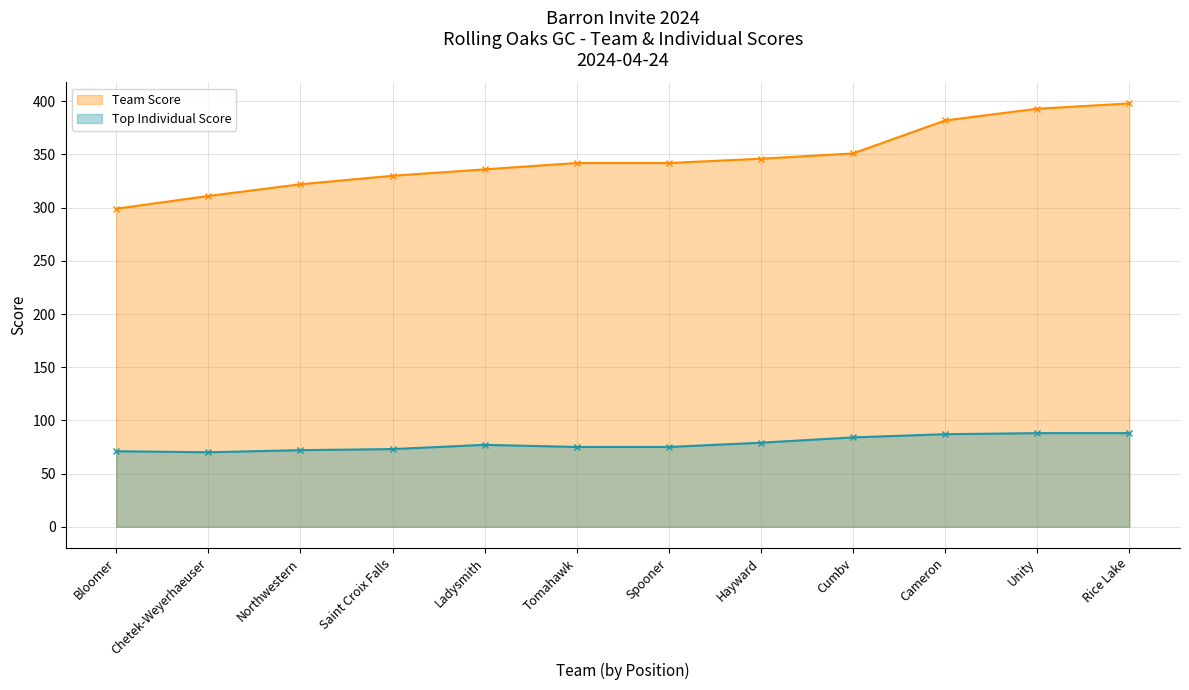

List the series in order of their overall mean, highest first.

Team Score, Top Individual Score